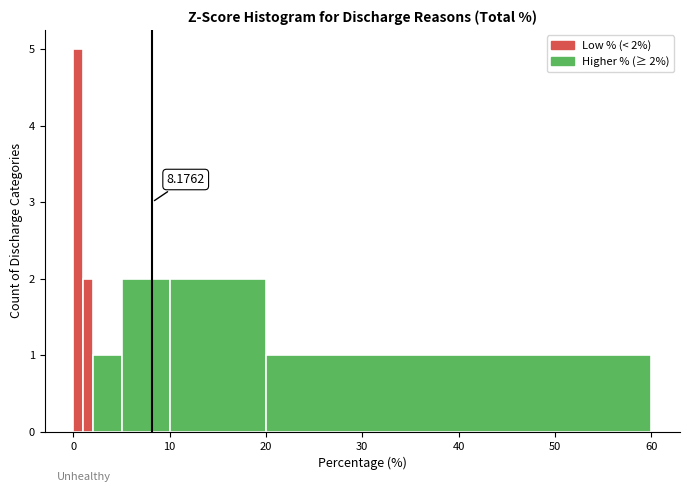

Read against the x-axis, roughly where is the centre of the tallest bar?

1